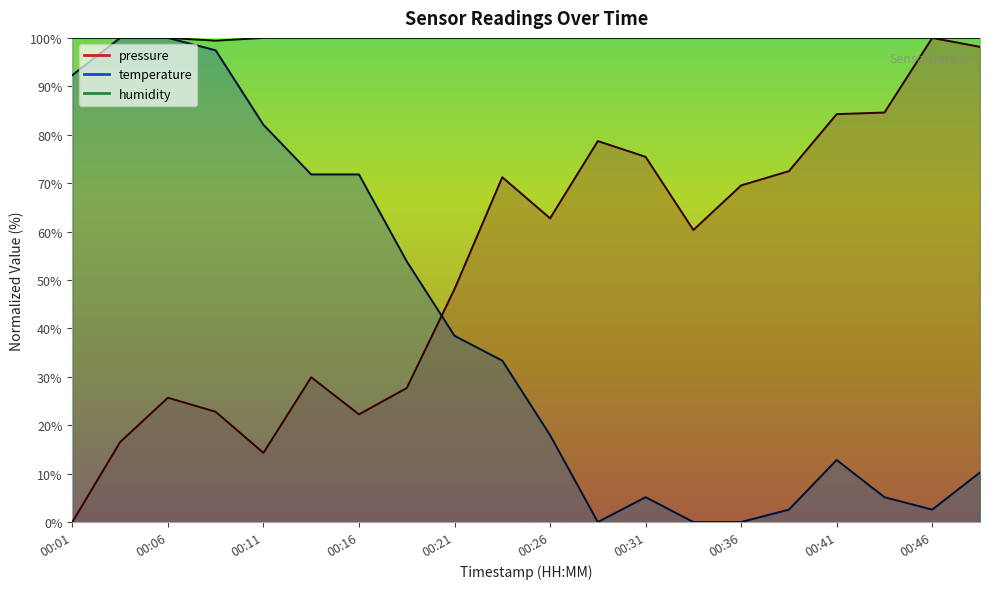

True or false: humidity and pressure intersect in this chart.

False